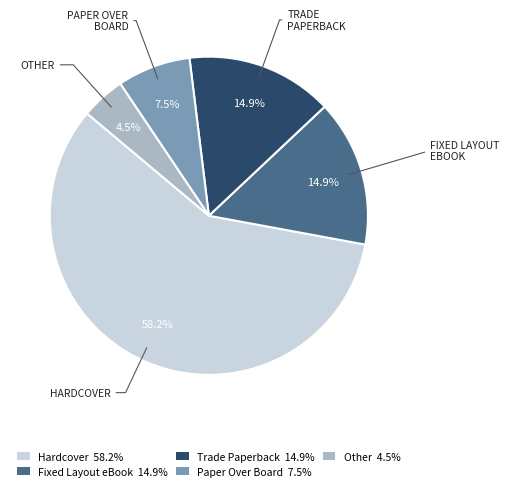

What is the ratio of the value at Paper Over Board 7.5% to the value at Trade Paperback 14.9%?

0.5